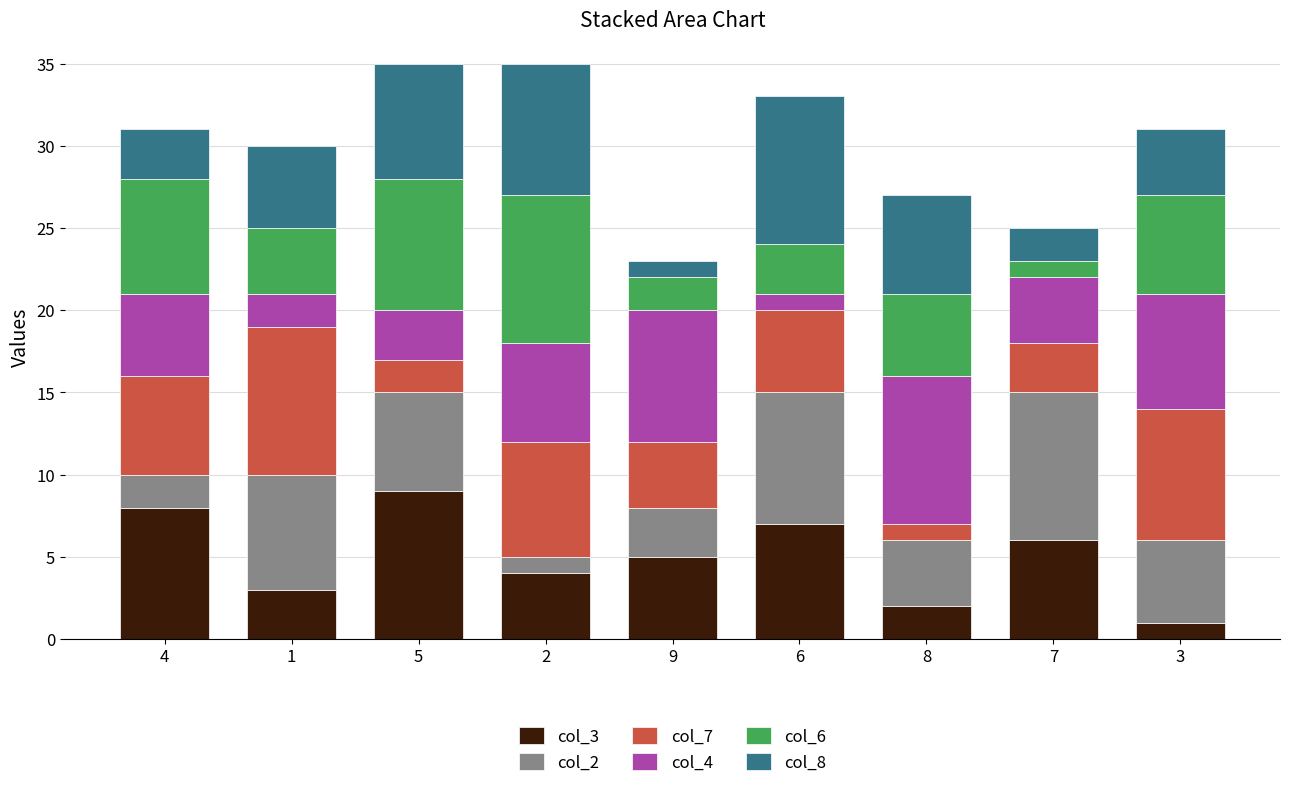

Are the bars horizontal?

No